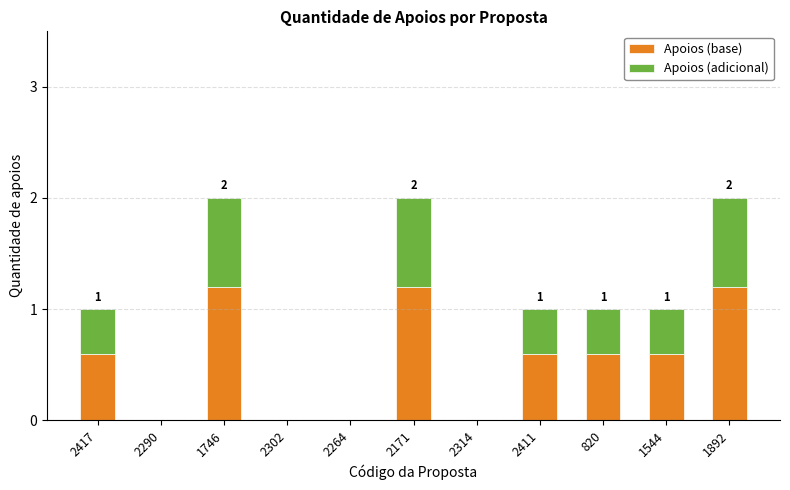

What is the total value across all series at 2171?

2.0